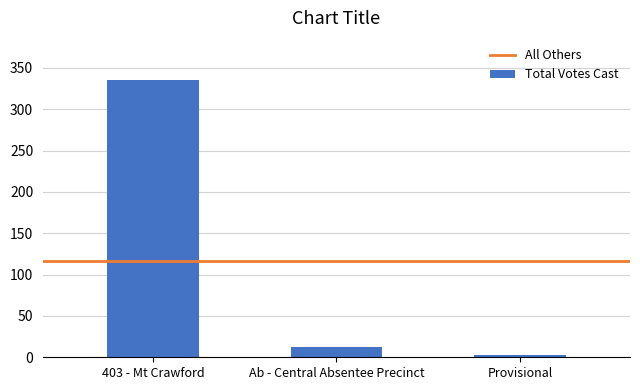

Reading right to left, list all the values displayed in this chart.

Provisional=3	Ab - Central Absentee Precinct=12	403 - Mt Crawford=336